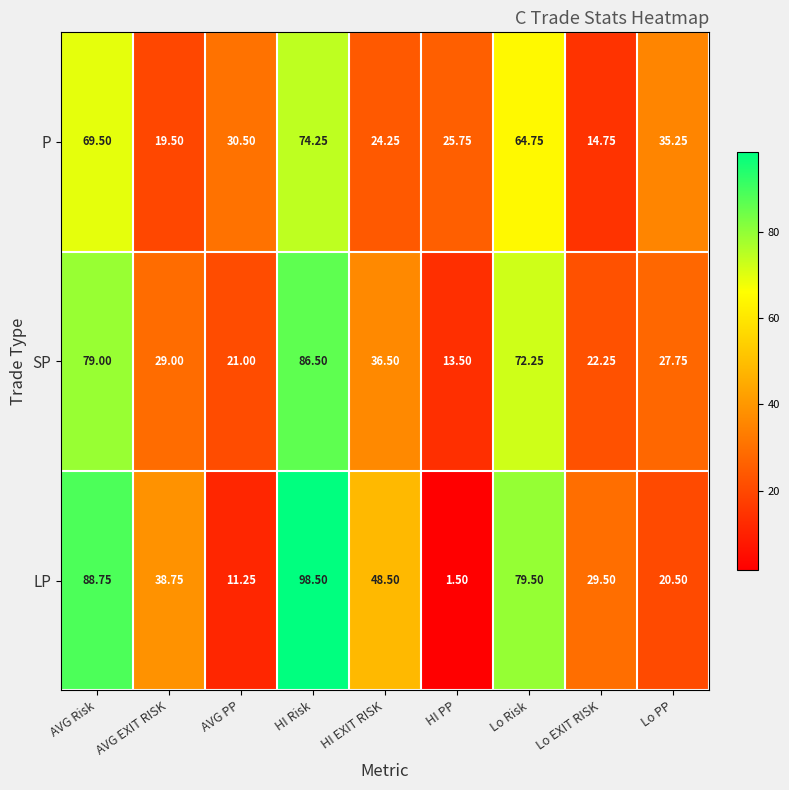

At which label is P closest to 44?

Lo PP